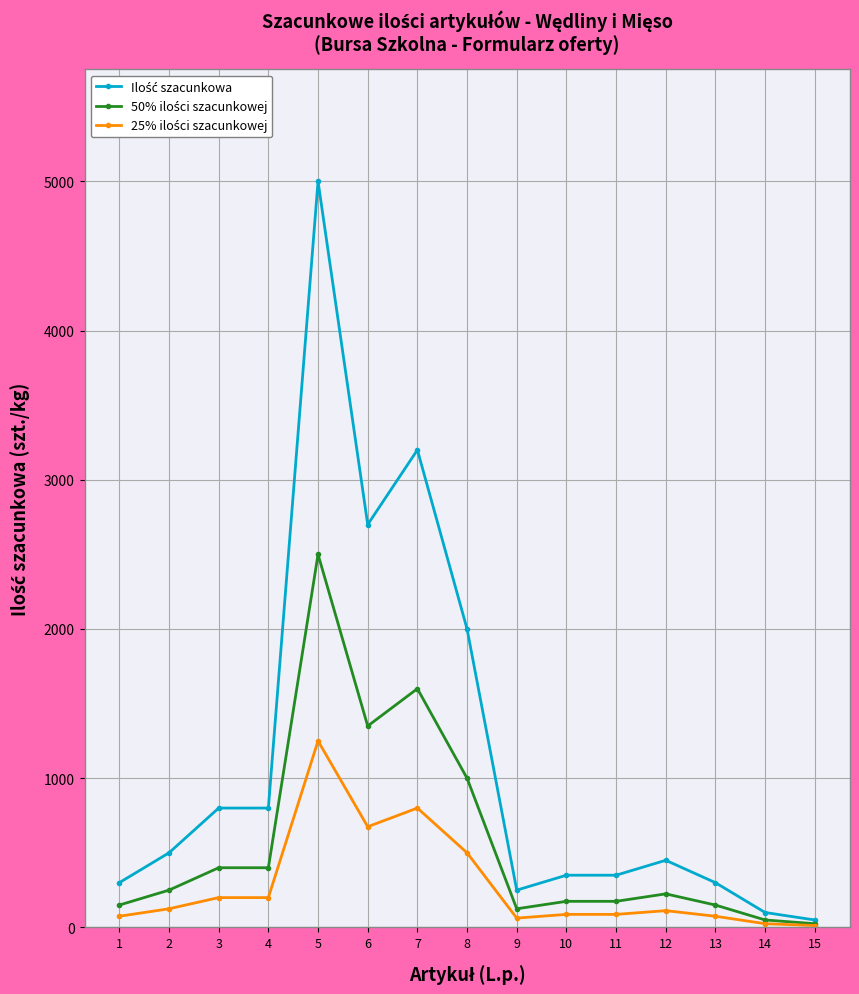

At which category is the sum across all series the highest?

5